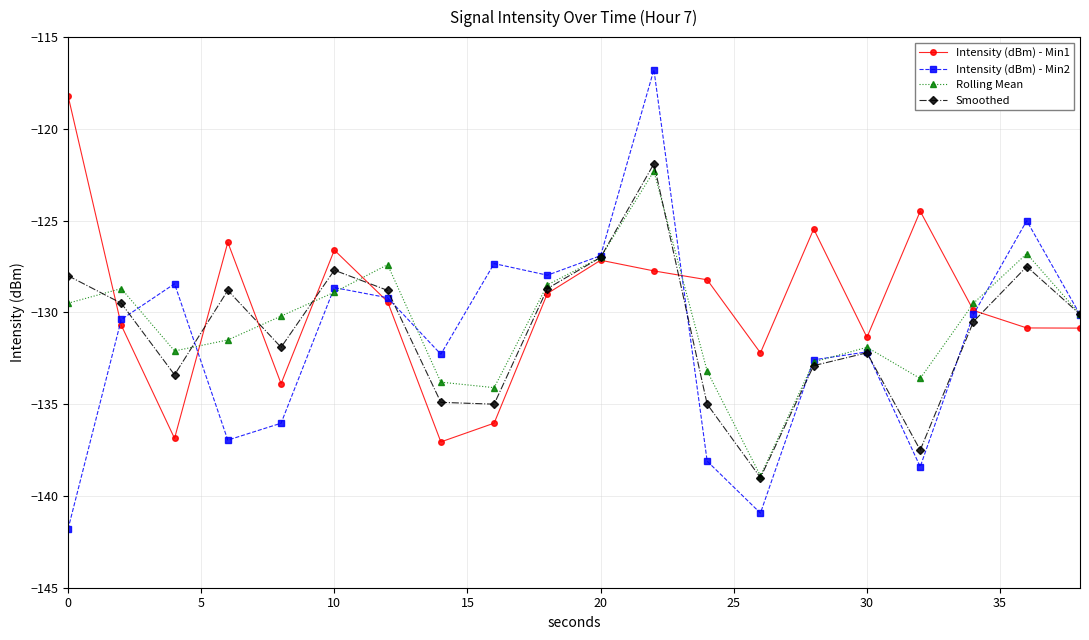

What is the lowest value of the Intensity (dBm) - Min2 series?

-141.8